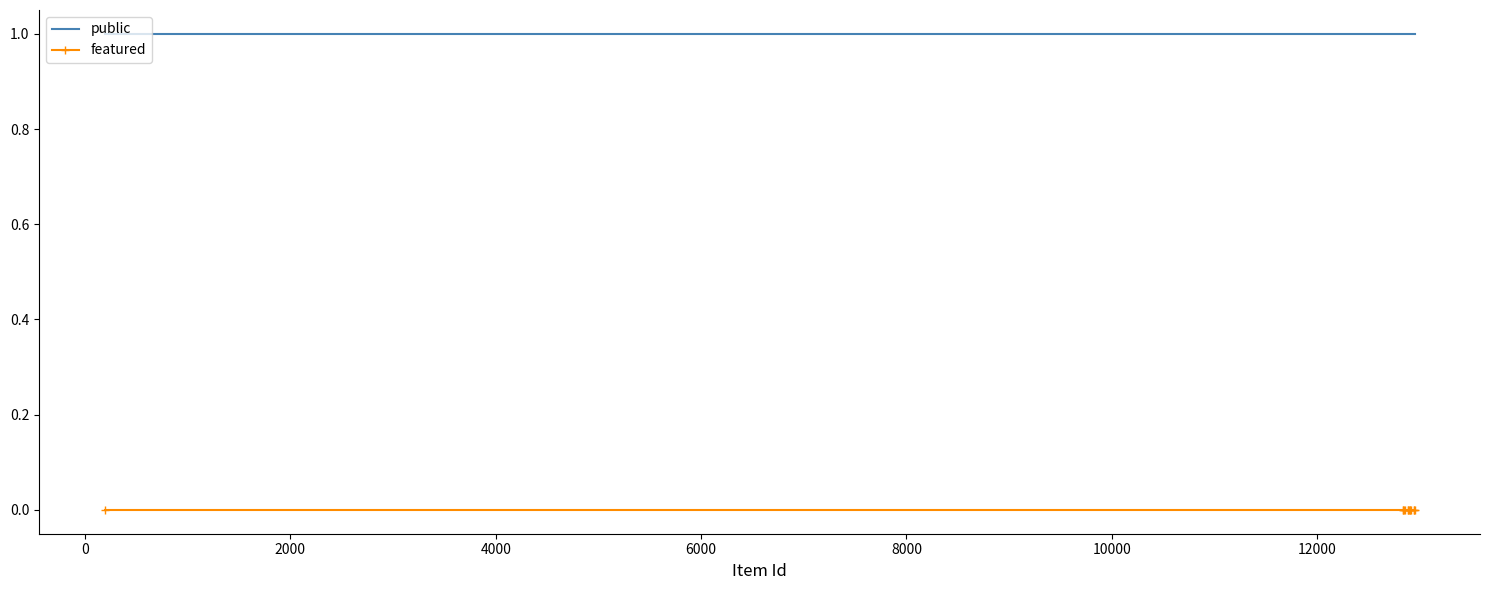

Is it true that public equals 1 at 2000?

False